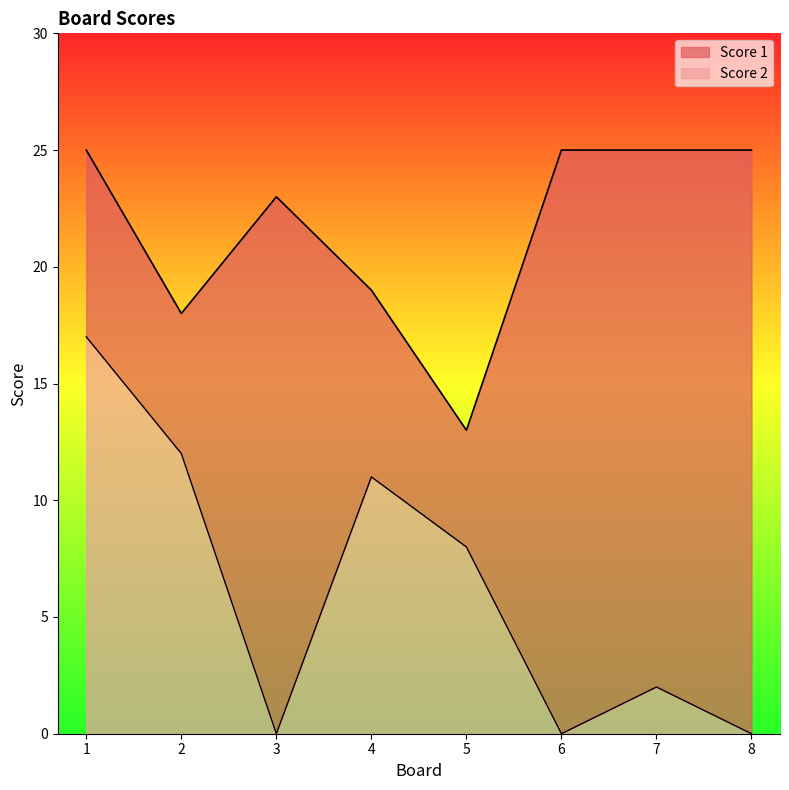

Reading right to left, transcribe all the data shown in this chart.

Score 1: 8=25	7=25	6=25	5=13	4=19	3=23	2=18	1=25
Score 2: 8=0	7=2	6=0	5=8	4=11	3=0	2=12	1=17